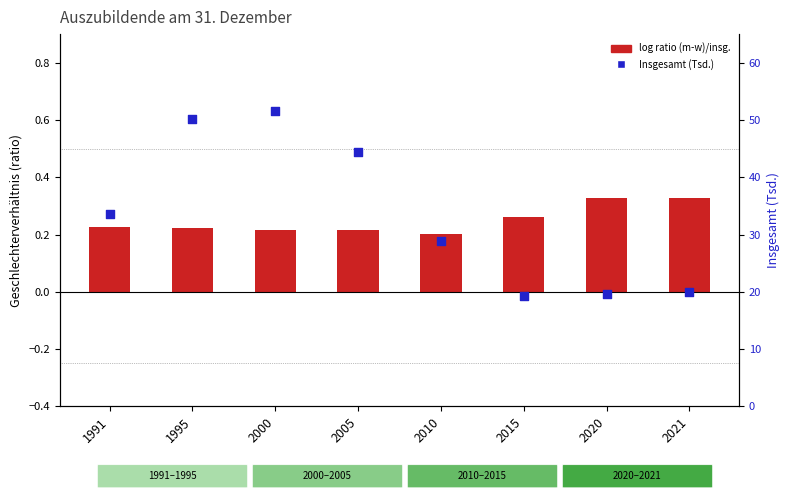

Which series has the largest total across all categories?

Insgesamt (Tsd.)